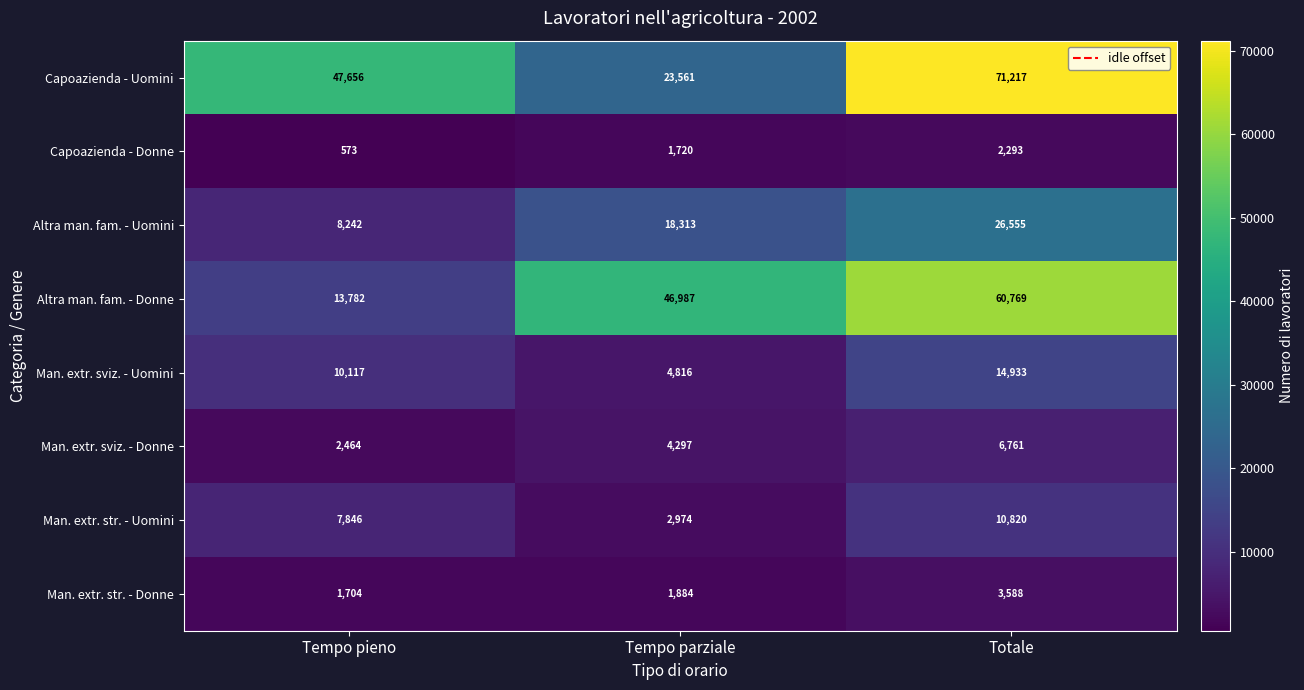

Reading left to right, transcribe all the data shown in this chart.

Capoazienda - Uomini: Tempo pieno=47656	Tempo parziale=23561	Totale=71217
Capoazienda - Donne: Tempo pieno=573	Tempo parziale=1720	Totale=2293
Altra man. fam. - Uomini: Tempo pieno=8242	Tempo parziale=18313	Totale=26555
Altra man. fam. - Donne: Tempo pieno=13782	Tempo parziale=46987	Totale=60769
Man. extr. sviz. - Uomini: Tempo pieno=10117	Tempo parziale=4816	Totale=14933
Man. extr. sviz. - Donne: Tempo pieno=2464	Tempo parziale=4297	Totale=6761
Man. extr. str. - Uomini: Tempo pieno=7846	Tempo parziale=2974	Totale=10820
Man. extr. str. - Donne: Tempo pieno=1704	Tempo parziale=1884	Totale=3588